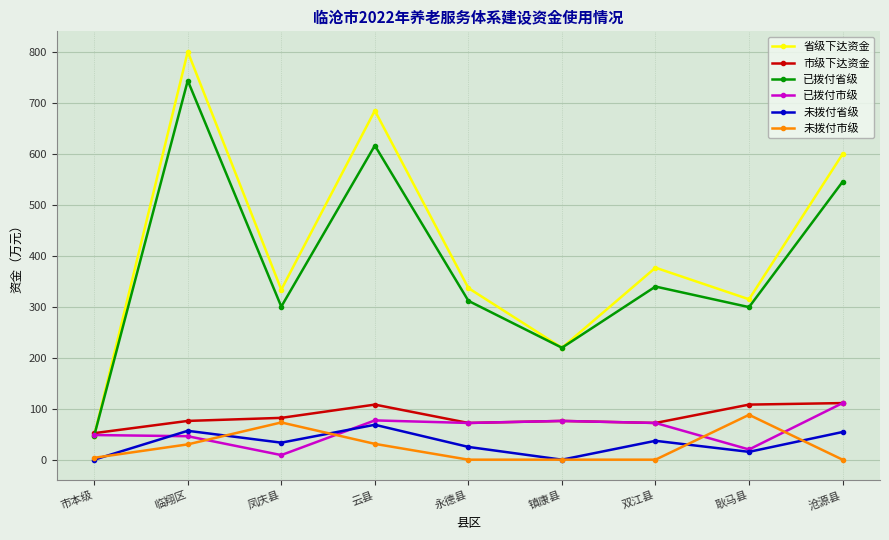

True or false: 市级下达资金 and 未拨付省级 cross at least once.

False